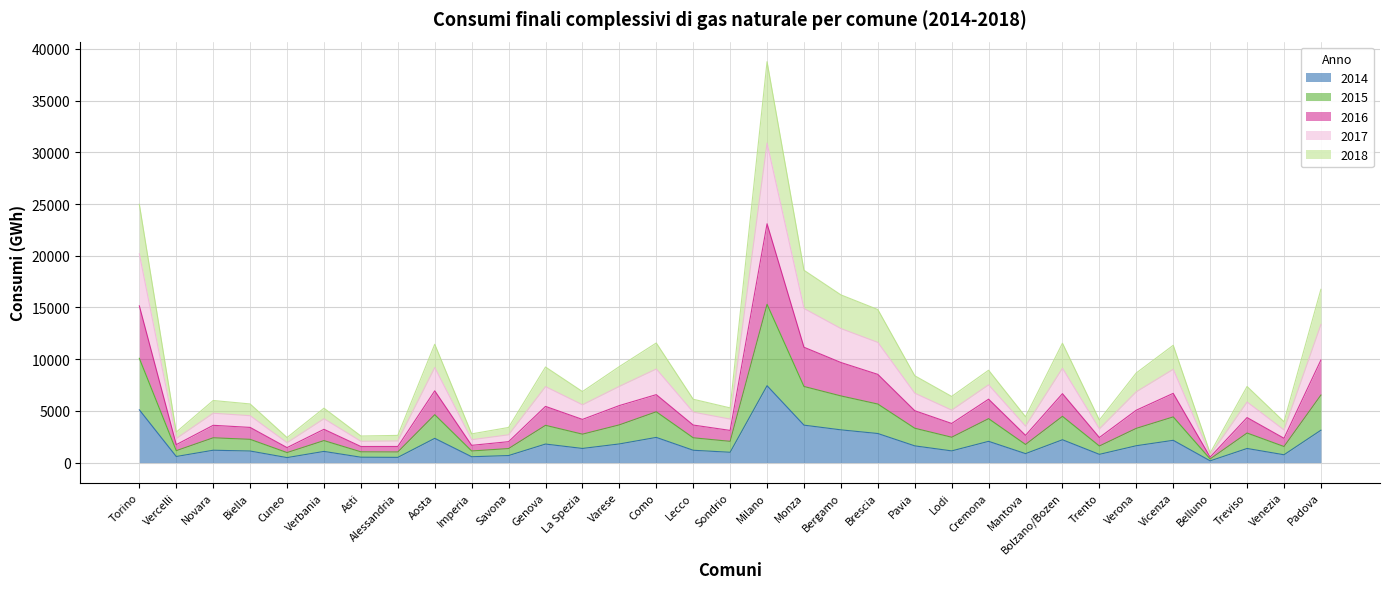

Which series has the largest total across all categories?

2017